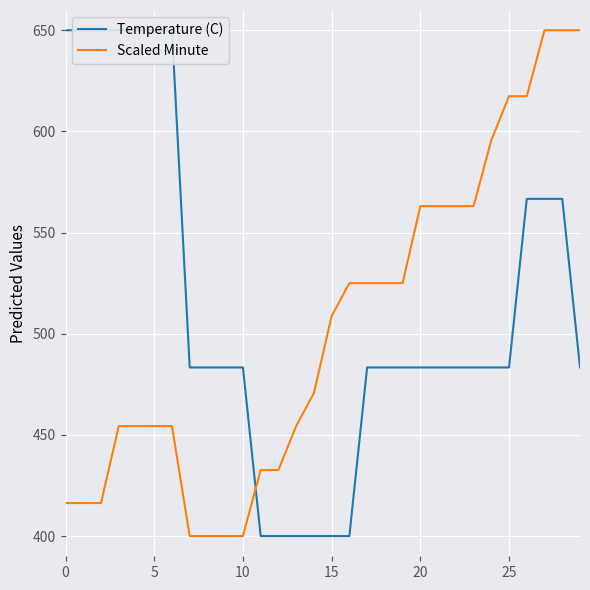

The value of Scaled Minute at 20 is 749.0. True or false?

False